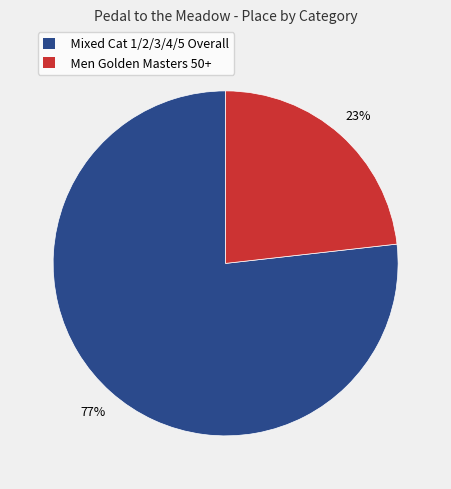

Rank the categories by value from lowest to highest.

Men Golden Masters 50+, Mixed Cat 1/2/3/4/5 Overall